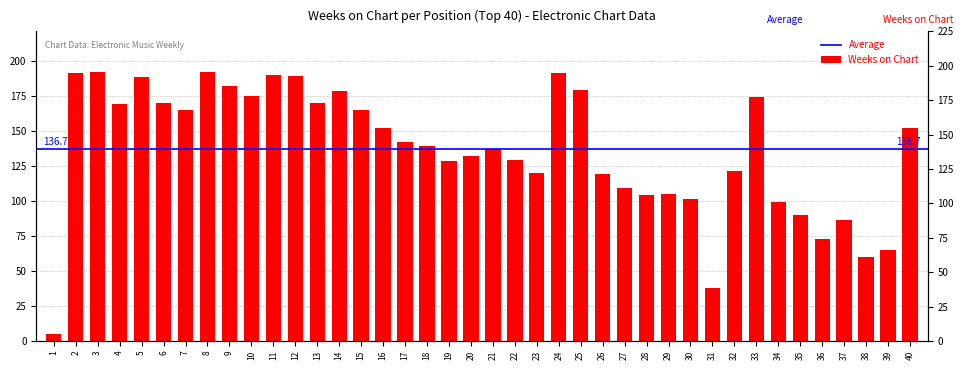

What is the change in value from 17 to 19?

-14